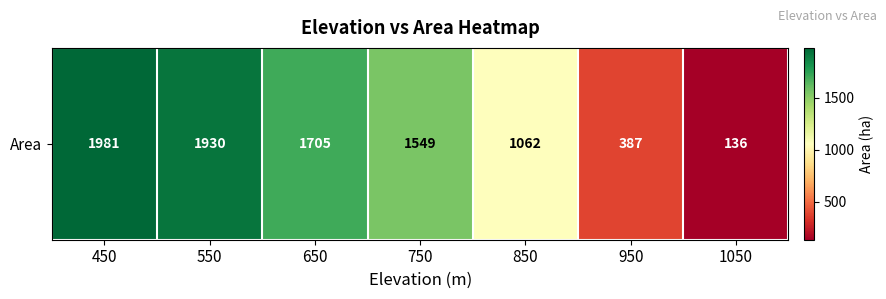

Which category has the highest value across all series?

450